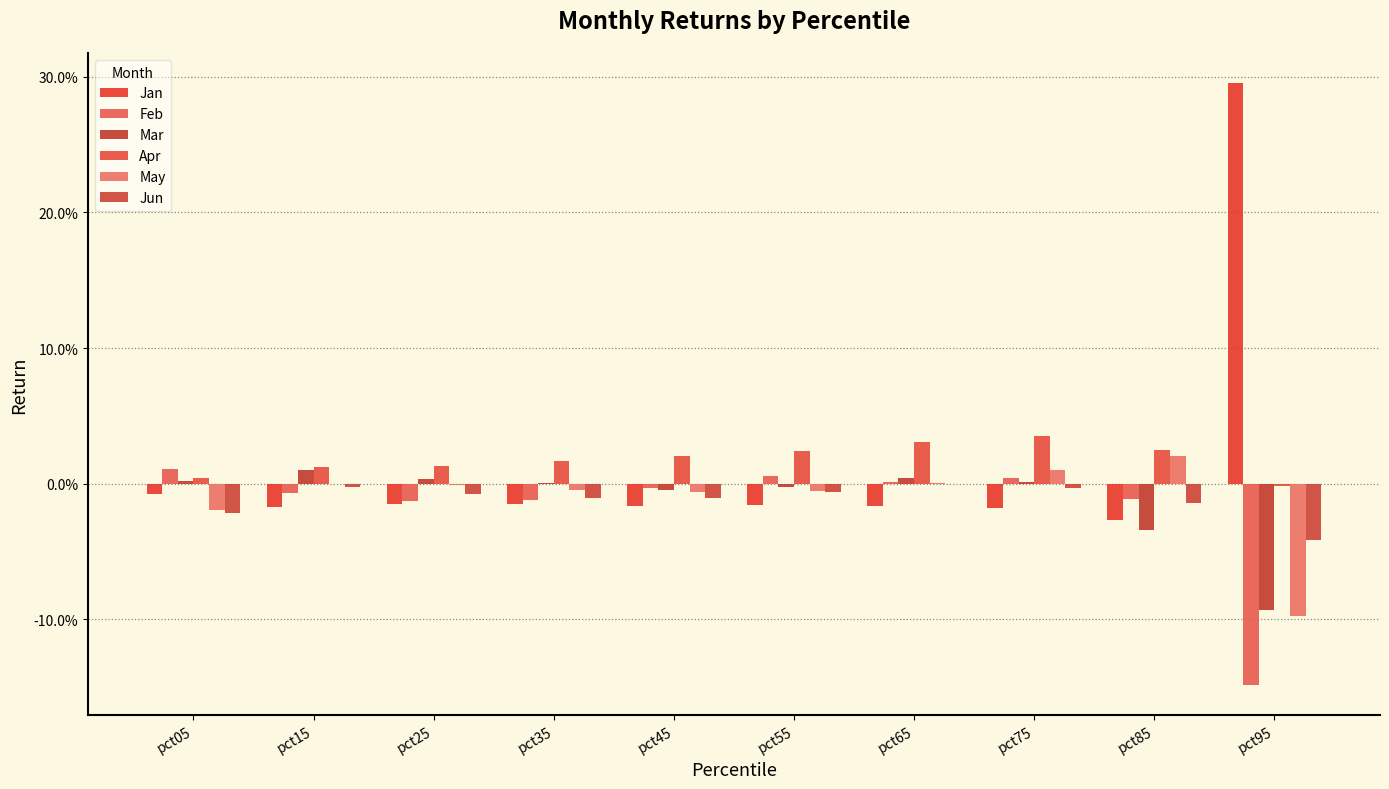

Reading left to right, extract all data points from this chart.

Jan: pct05=-0.0	pct15=-0.0	pct25=-0.0	pct35=-0.0	pct45=-0.0	pct55=-0.0	pct65=-0.0	pct75=-0.0	pct85=-0.0	pct95=0.3
Feb: pct05=0.0	pct15=-0.0	pct25=-0.0	pct35=-0.0	pct45=-0.0	pct55=0.0	pct65=0.0	pct75=0.0	pct85=-0.0	pct95=-0.1
Mar: pct05=0.0	pct15=0.0	pct25=0.0	pct35=0.0	pct45=-0.0	pct55=-0.0	pct65=0.0	pct75=0.0	pct85=-0.0	pct95=-0.1
Apr: pct05=0.0	pct15=0.0	pct25=0.0	pct35=0.0	pct45=0.0	pct55=0.0	pct65=0.0	pct75=0.0	pct85=0.0	pct95=-0.0
May: pct05=-0.0	pct15=-0.0	pct25=-0.0	pct35=-0.0	pct45=-0.0	pct55=-0.0	pct65=0.0	pct75=0.0	pct85=0.0	pct95=-0.1
Jun: pct05=-0.0	pct15=-0.0	pct25=-0.0	pct35=-0.0	pct45=-0.0	pct55=-0.0	pct65=-0.0	pct75=-0.0	pct85=-0.0	pct95=-0.0